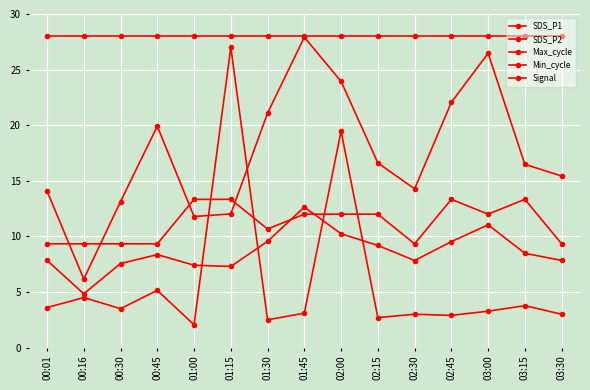

Is it true that Min_cycle equals 49.0 at 03:00?

False